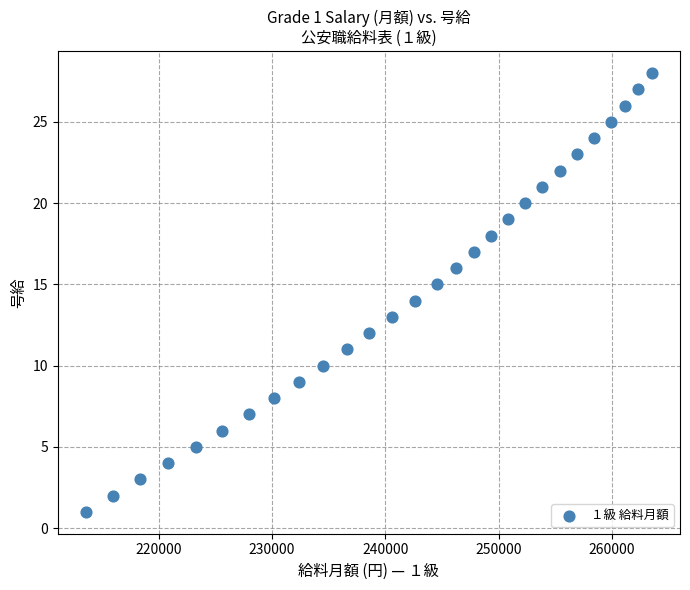

What is the range of Y values (max minus min)?

27